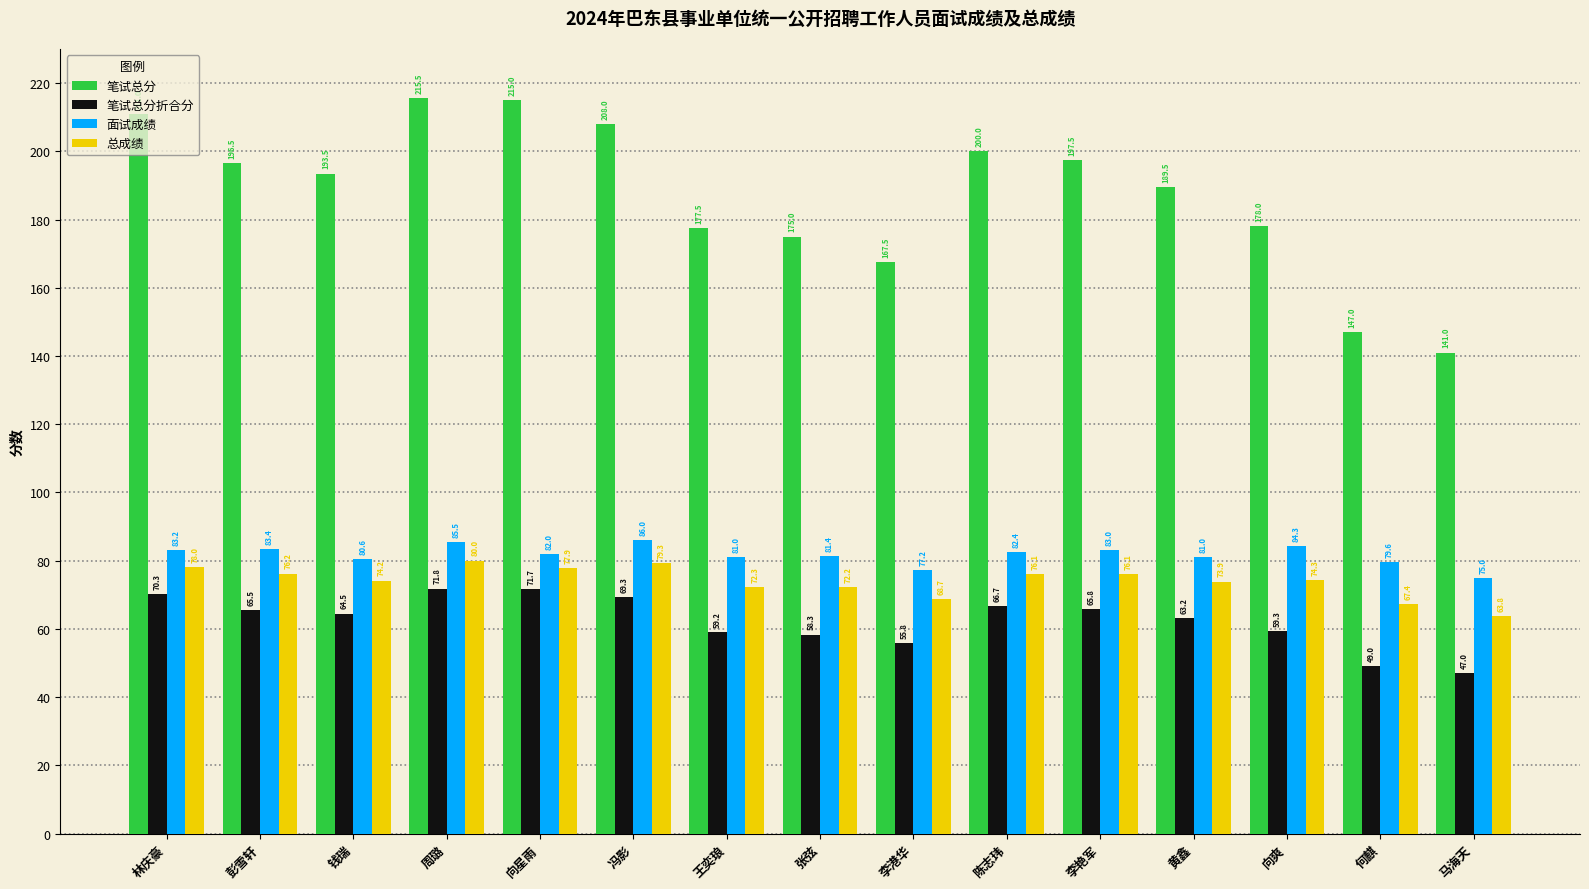

How many bars are there in each group?

4